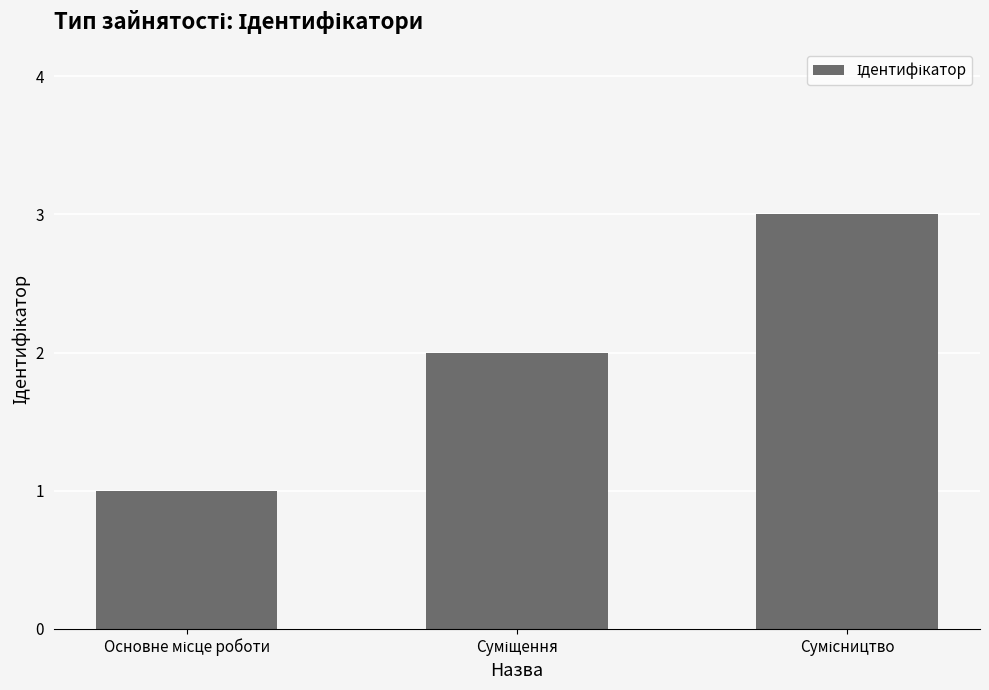

What is the greatest value displayed?

3